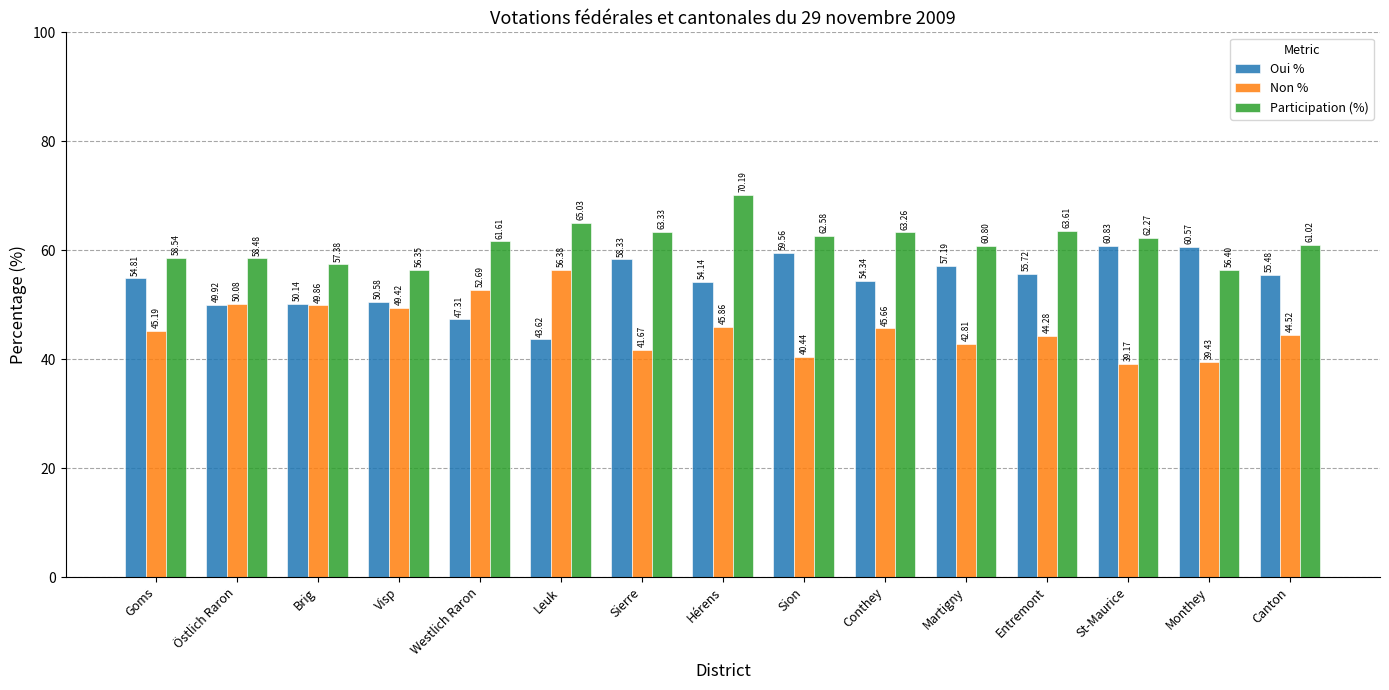

Reading left to right, extract all data points from this chart.

Oui %: 54.8	49.9	50.1	50.6	47.3	43.6	58.3	54.1	59.6	54.3	57.2	55.7	60.8	60.6	55.5
Non %: 45.2	50.1	49.9	49.4	52.7	56.4	41.7	45.9	40.4	45.7	42.8	44.3	39.2	39.4	44.5
Participation (%): 58.5	58.5	57.4	56.4	61.6	65.0	63.3	70.2	62.6	63.3	60.8	63.6	62.3	56.4	61.0